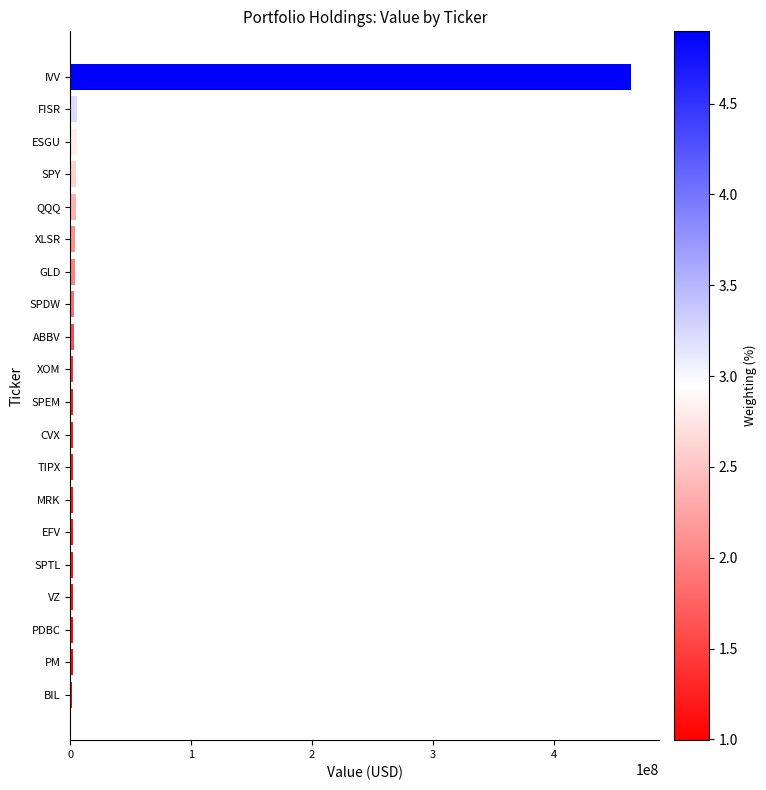

What is the difference between the second highest and minimum values?

4095000